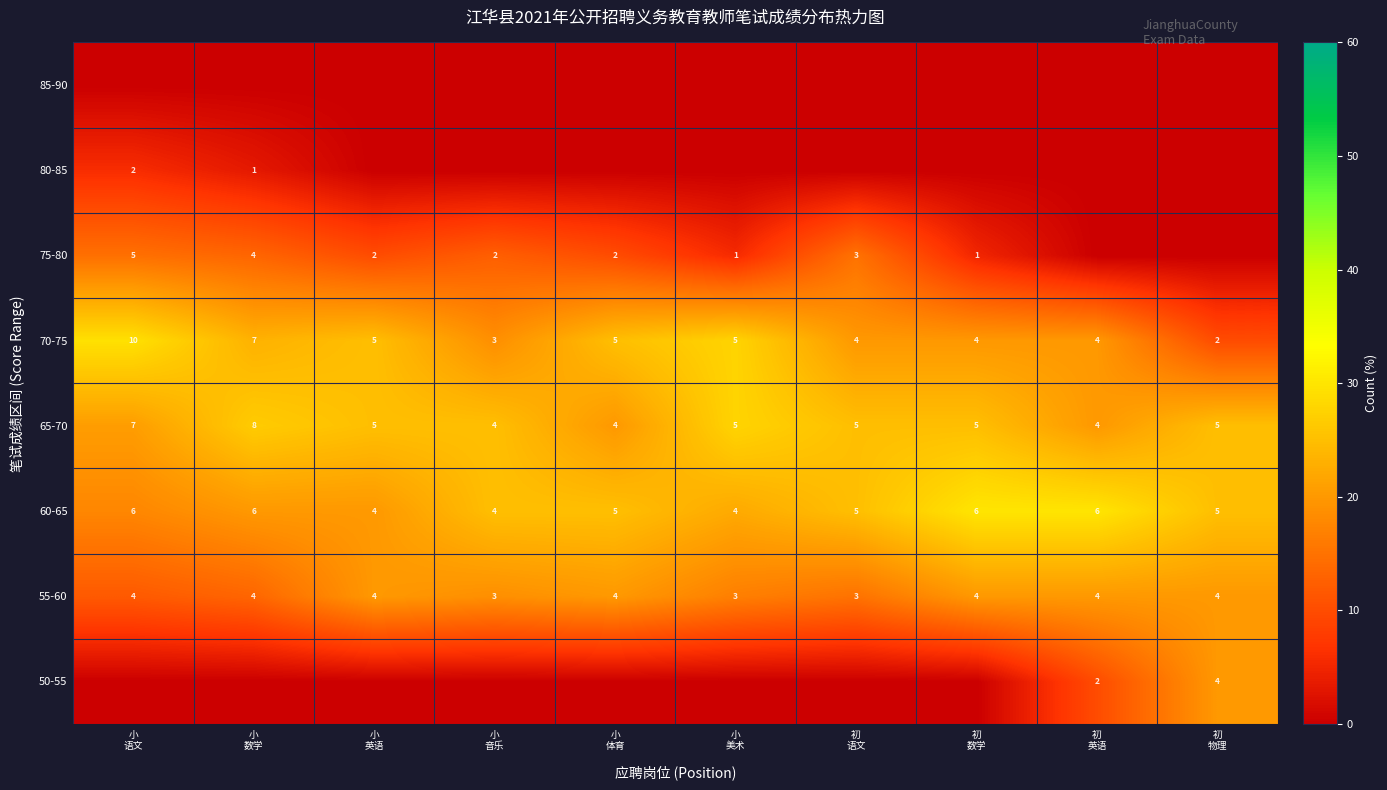

How many 70-75 values are between 4 and 5?

6